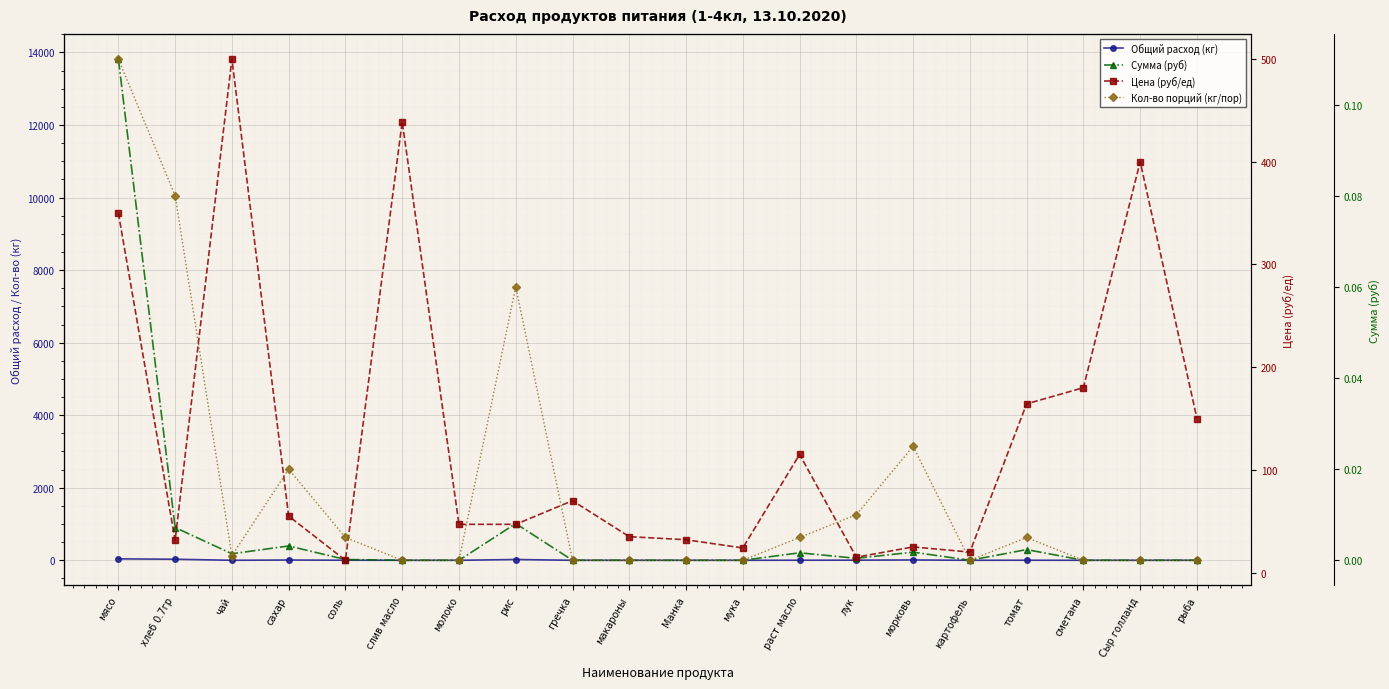

Which series has the widest spread of values?

Сумма (руб)